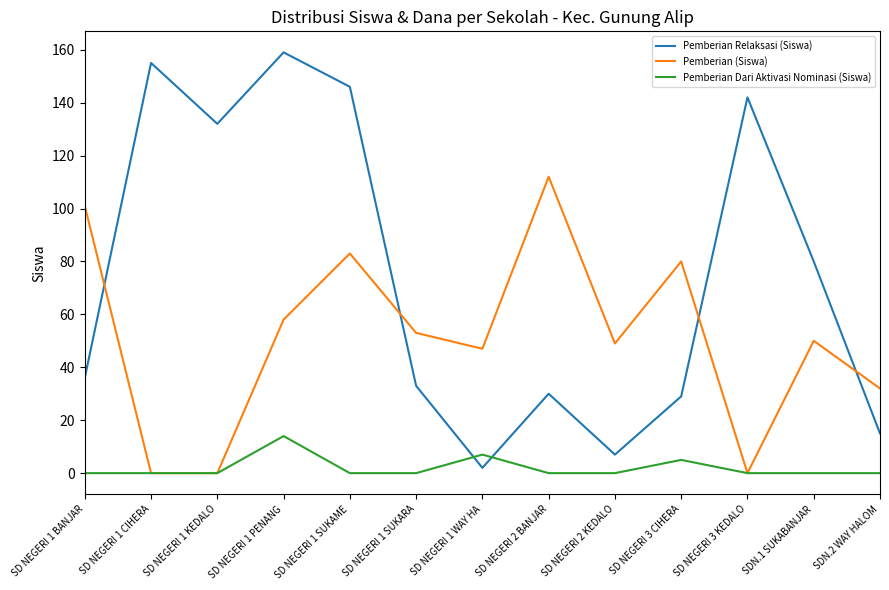

Is it true that Pemberian (Siswa) equals 0 at SD NEGERI 1 CIHERA?

True